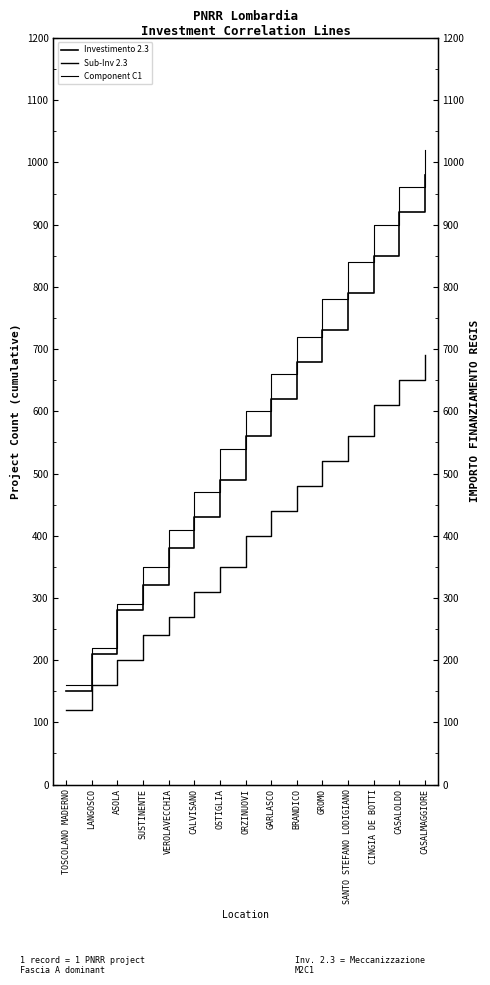

What is the label of the 9th point from the left?

GARLASCO